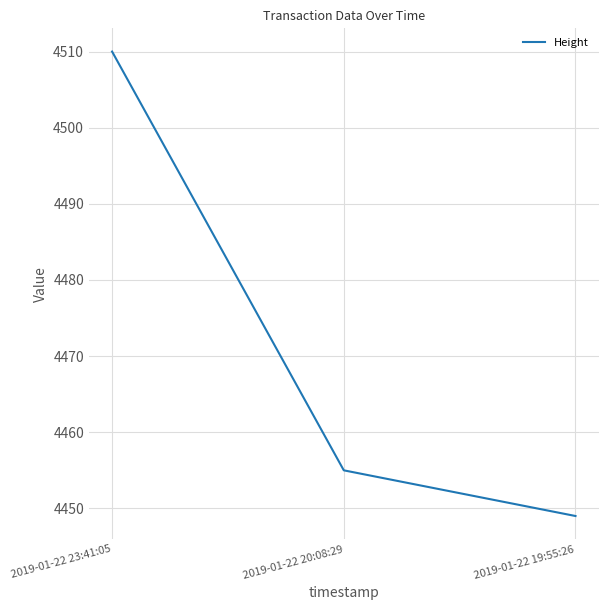

Does the chart have visible grid lines?

Yes